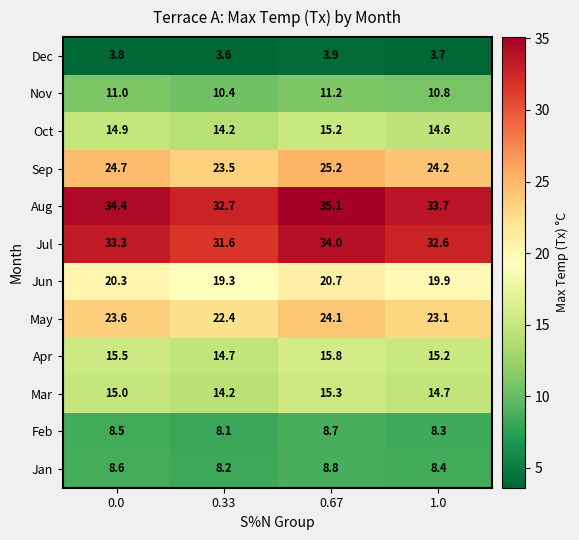

Count the Apr values in the range 15 to 16.

3